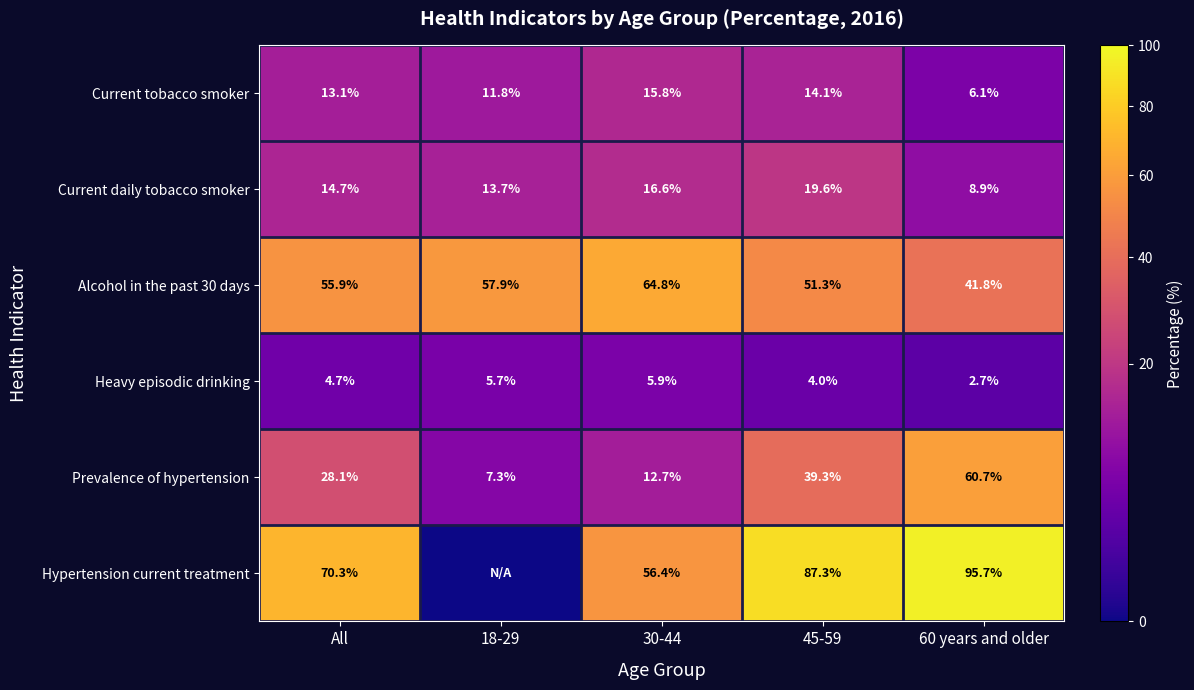

Between All and 60 years and older, which series saw the biggest shift?

Prevalence of hypertension